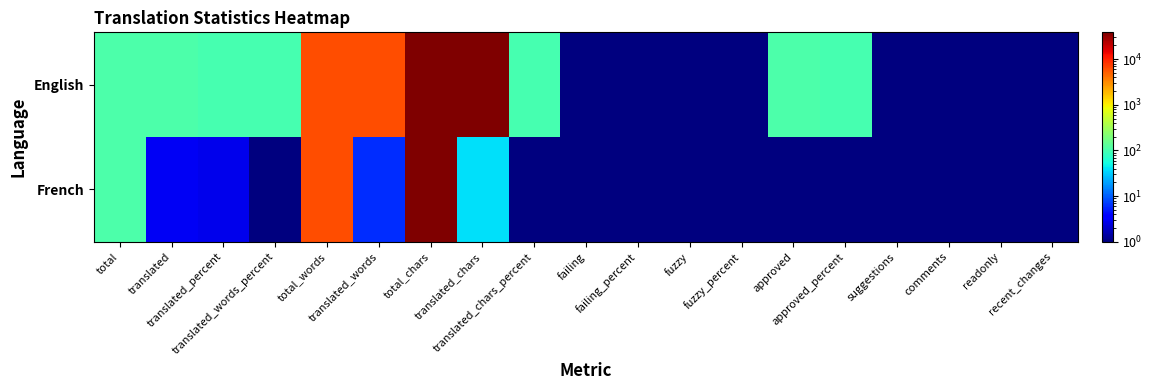

How many distinct data groups are displayed?

2